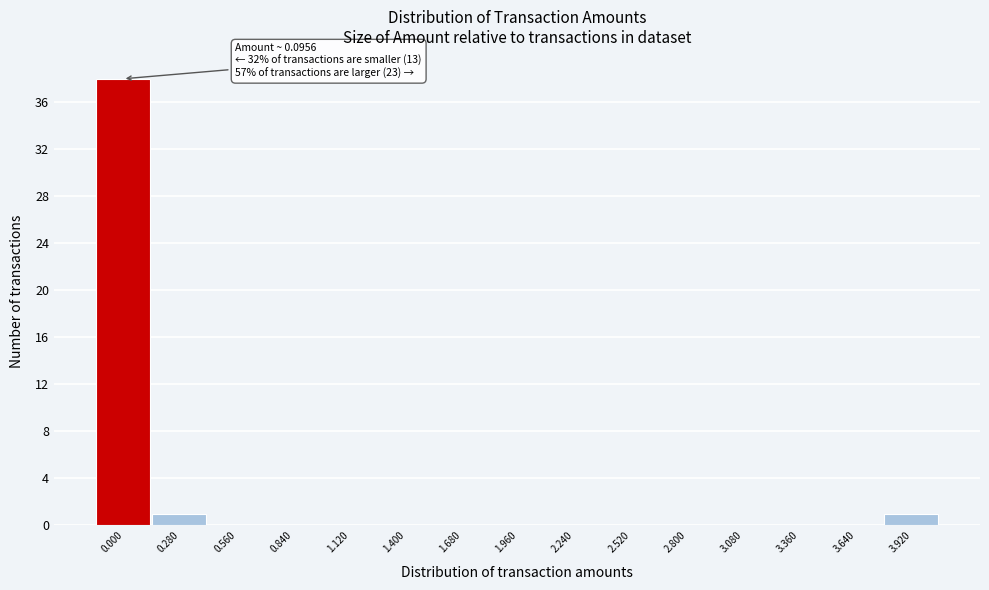

Reading left to right, extract all data points from this chart.

0.000=38	0.280=1	0.560=0	0.840=0	1.120=0	1.400=0	1.680=0	1.960=0	2.240=0	2.520=0	2.800=0	3.080=0	3.360=0	3.640=0	3.920=1